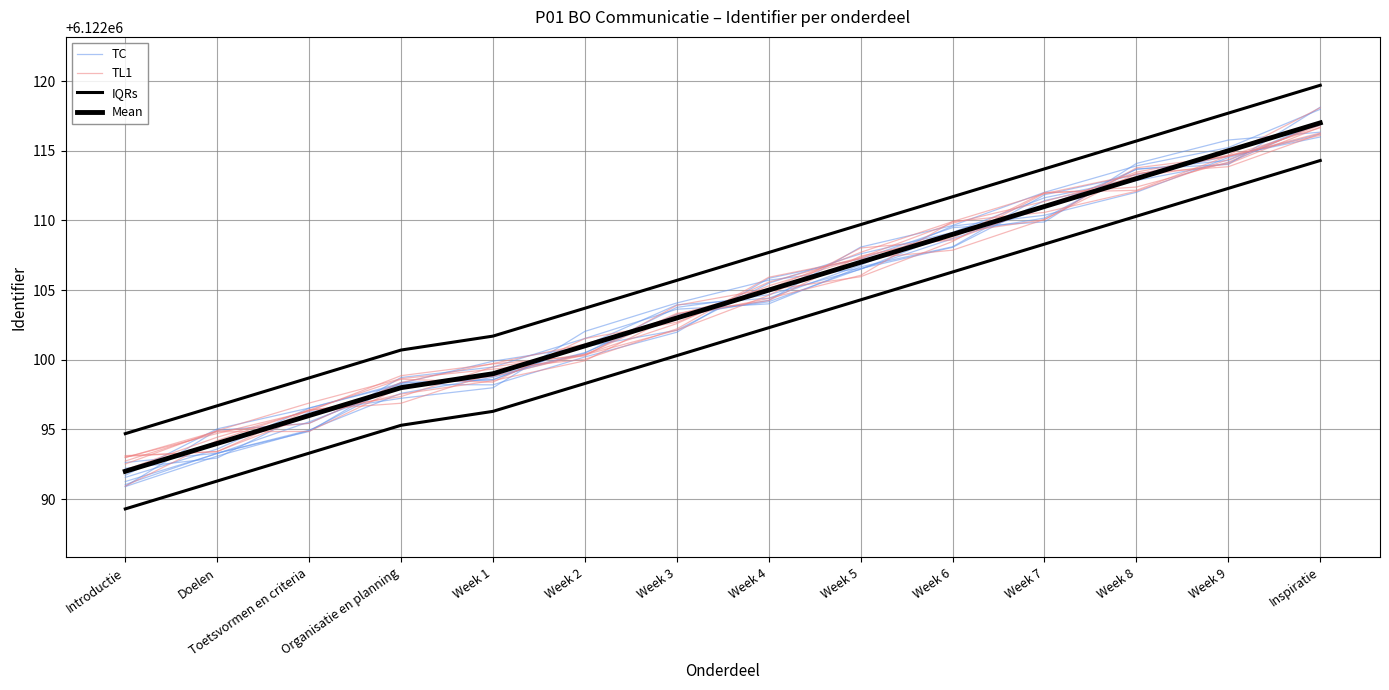

Which series has the largest range (max minus min)?

IQRs